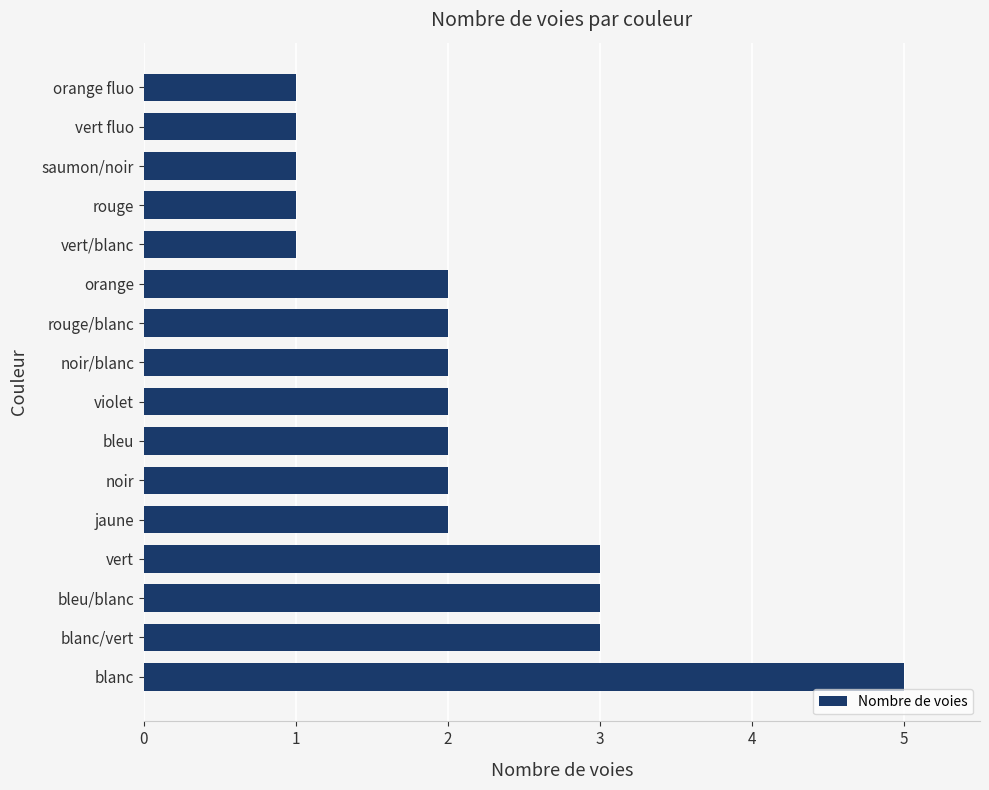

Is it true that the value at noir/blanc is 3?

False